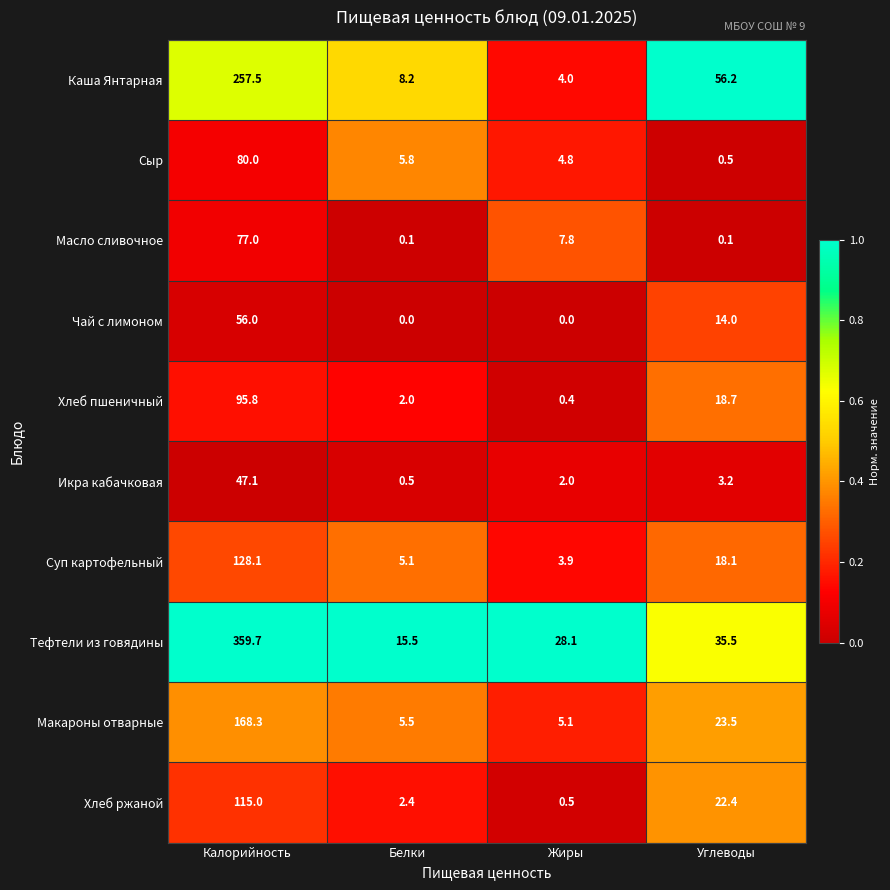

Which series has the largest total across all categories?

Тефтели из говядины